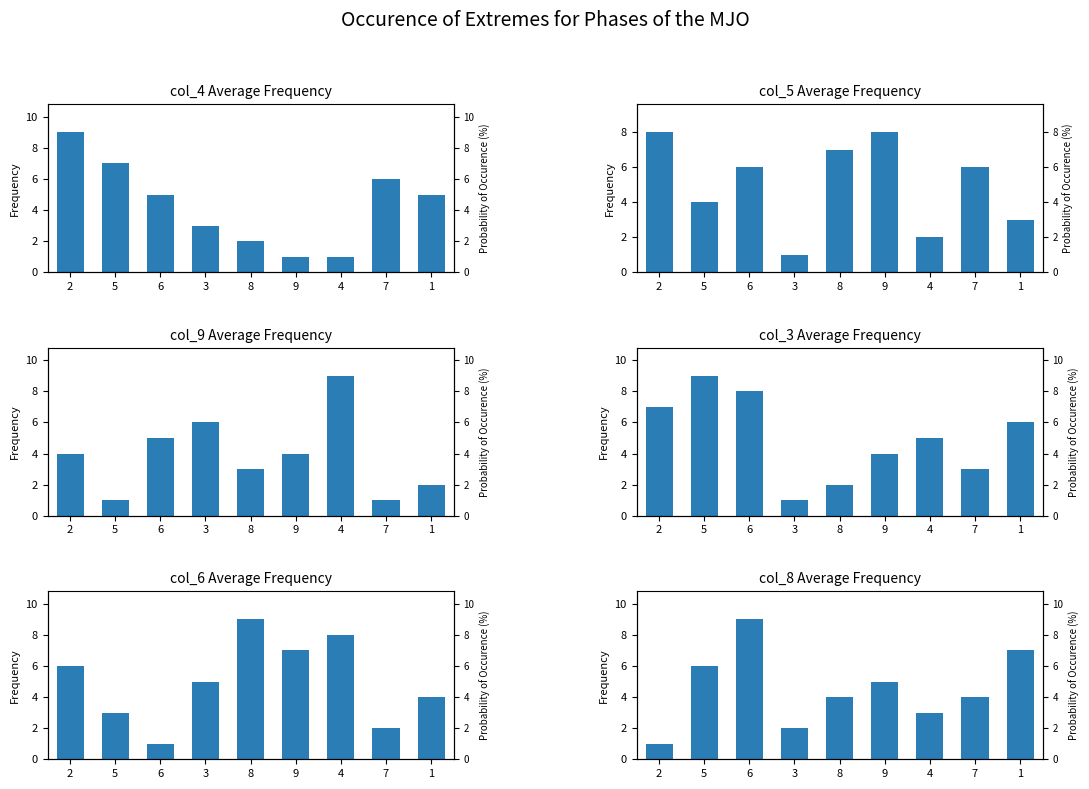

Rank the categories by col_6 value from lowest to highest.

6, 7, 5, 1, 3, 2, 9, 4, 8